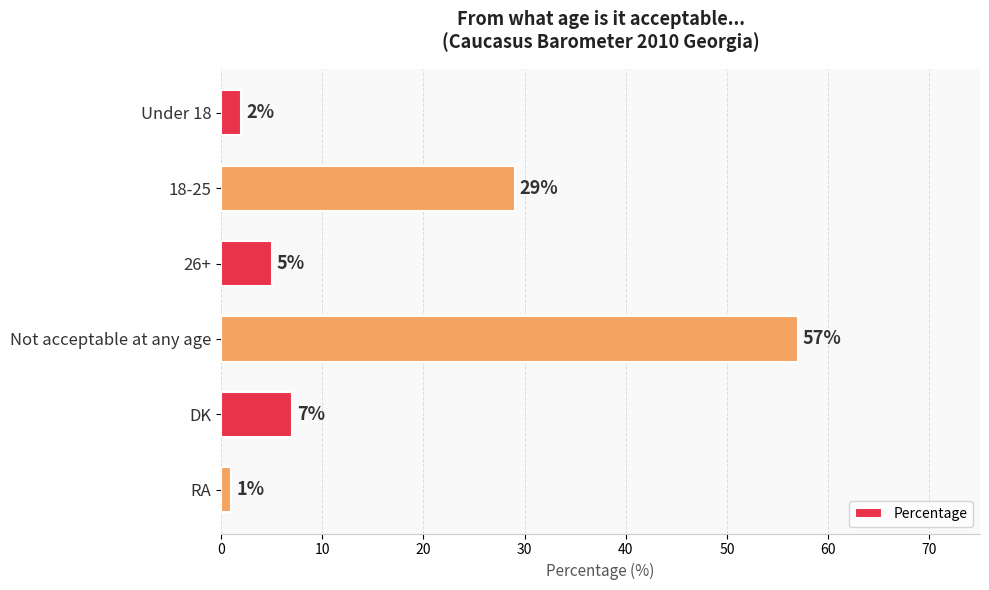

Where is the data nearest to the value 29?

18-25